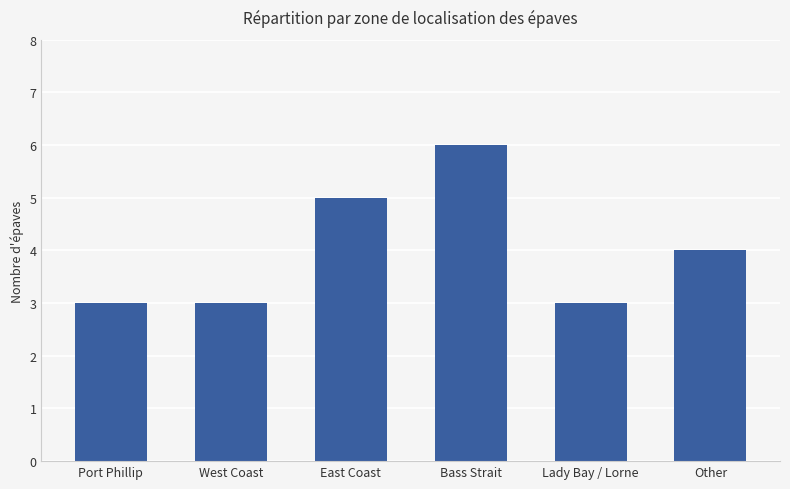

At which category does the chart reach its peak across all series?

Bass Strait